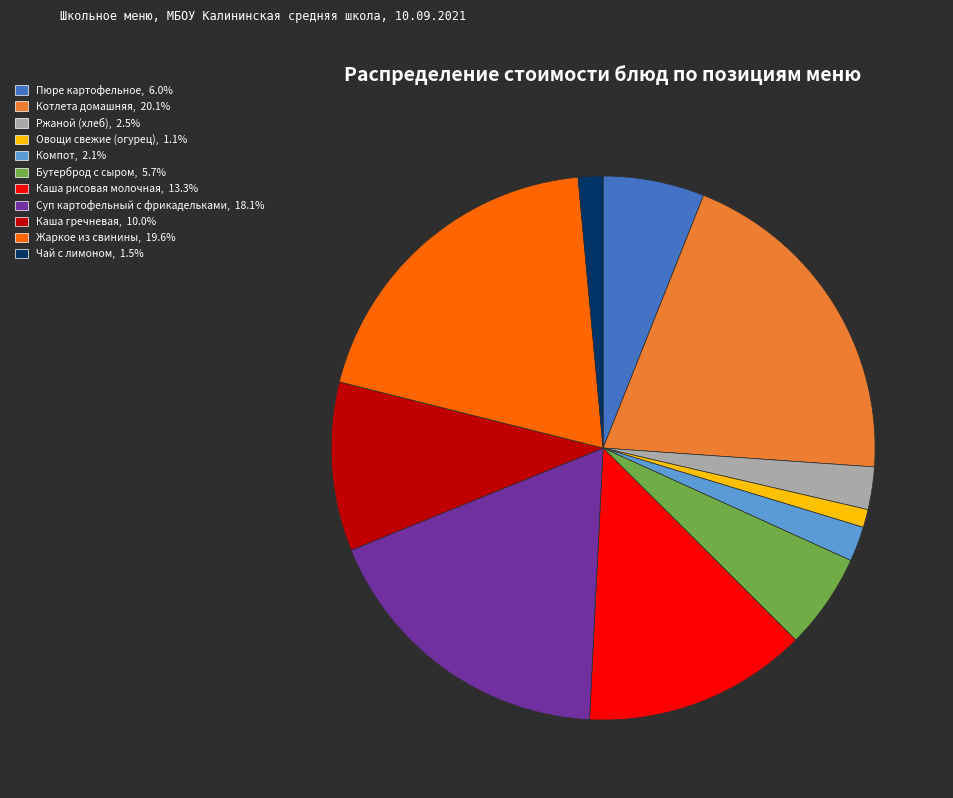

Is the sum of Каша гречневая and Каша рисовая молочная greater than half?

No